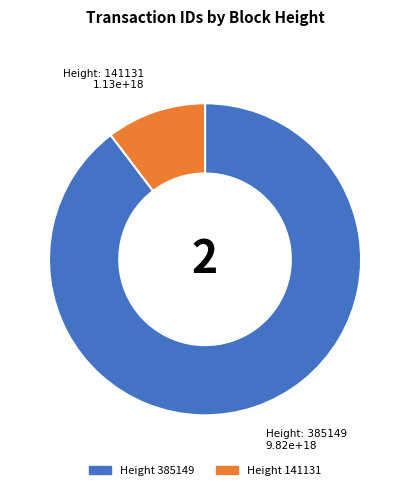

Does any single category account for the majority?

Yes